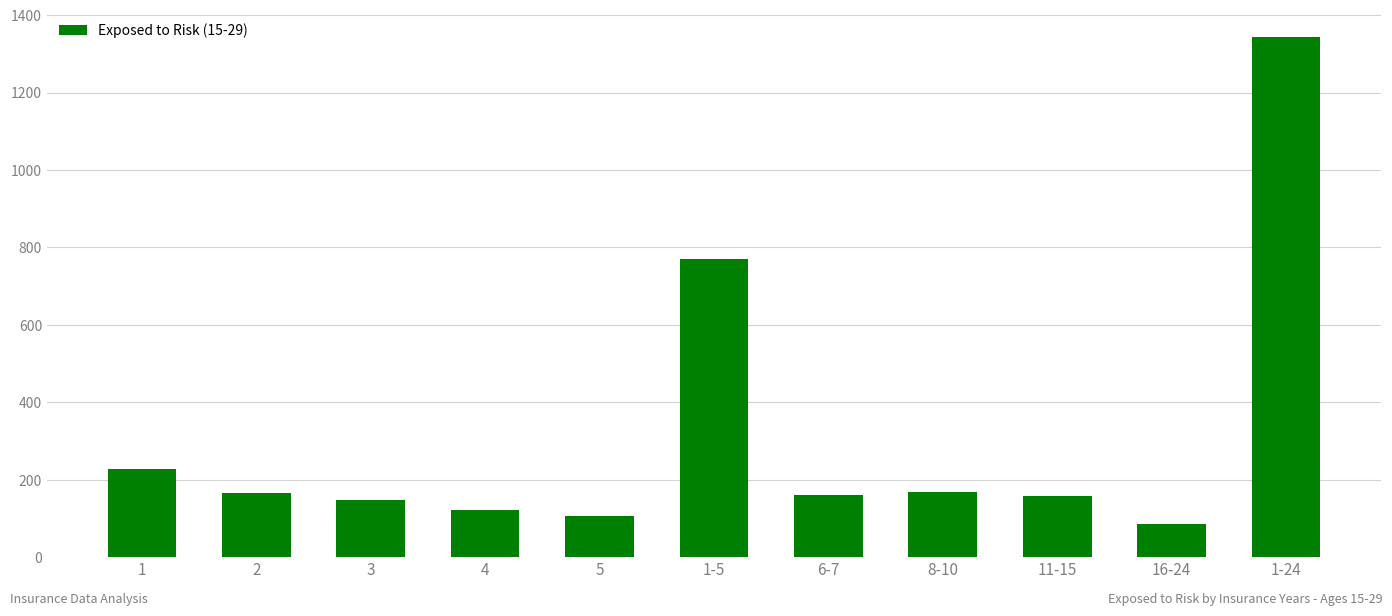

What is the label of the 10th bar from the left?

16-24